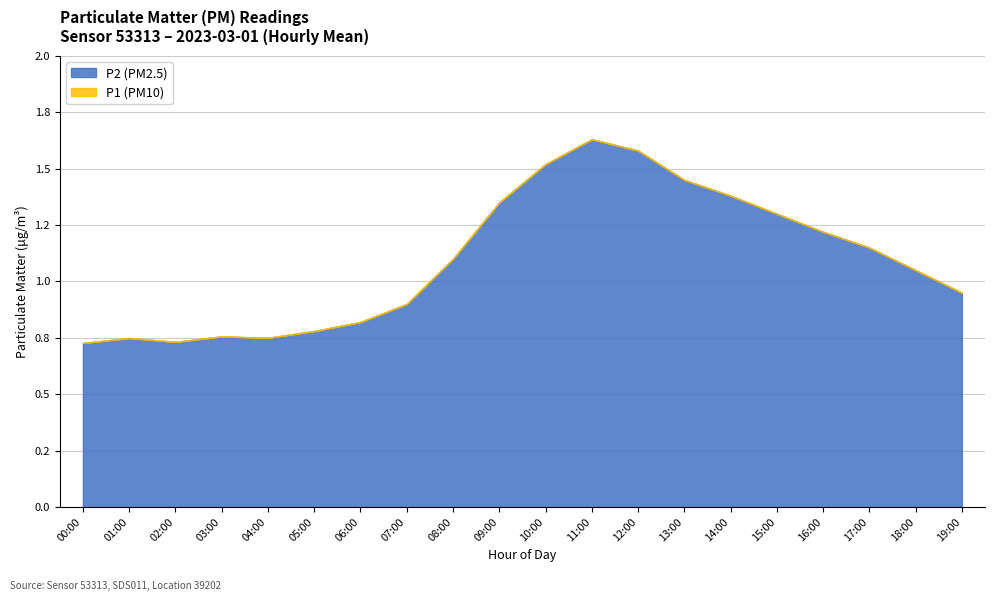

How many data points in P1 are above 1?

11